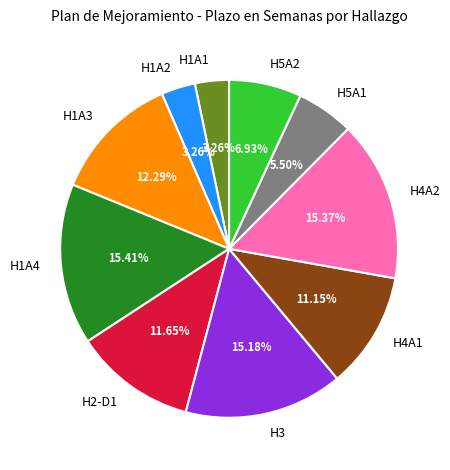

Between H1A4 and H5A2, which is larger?

H1A4